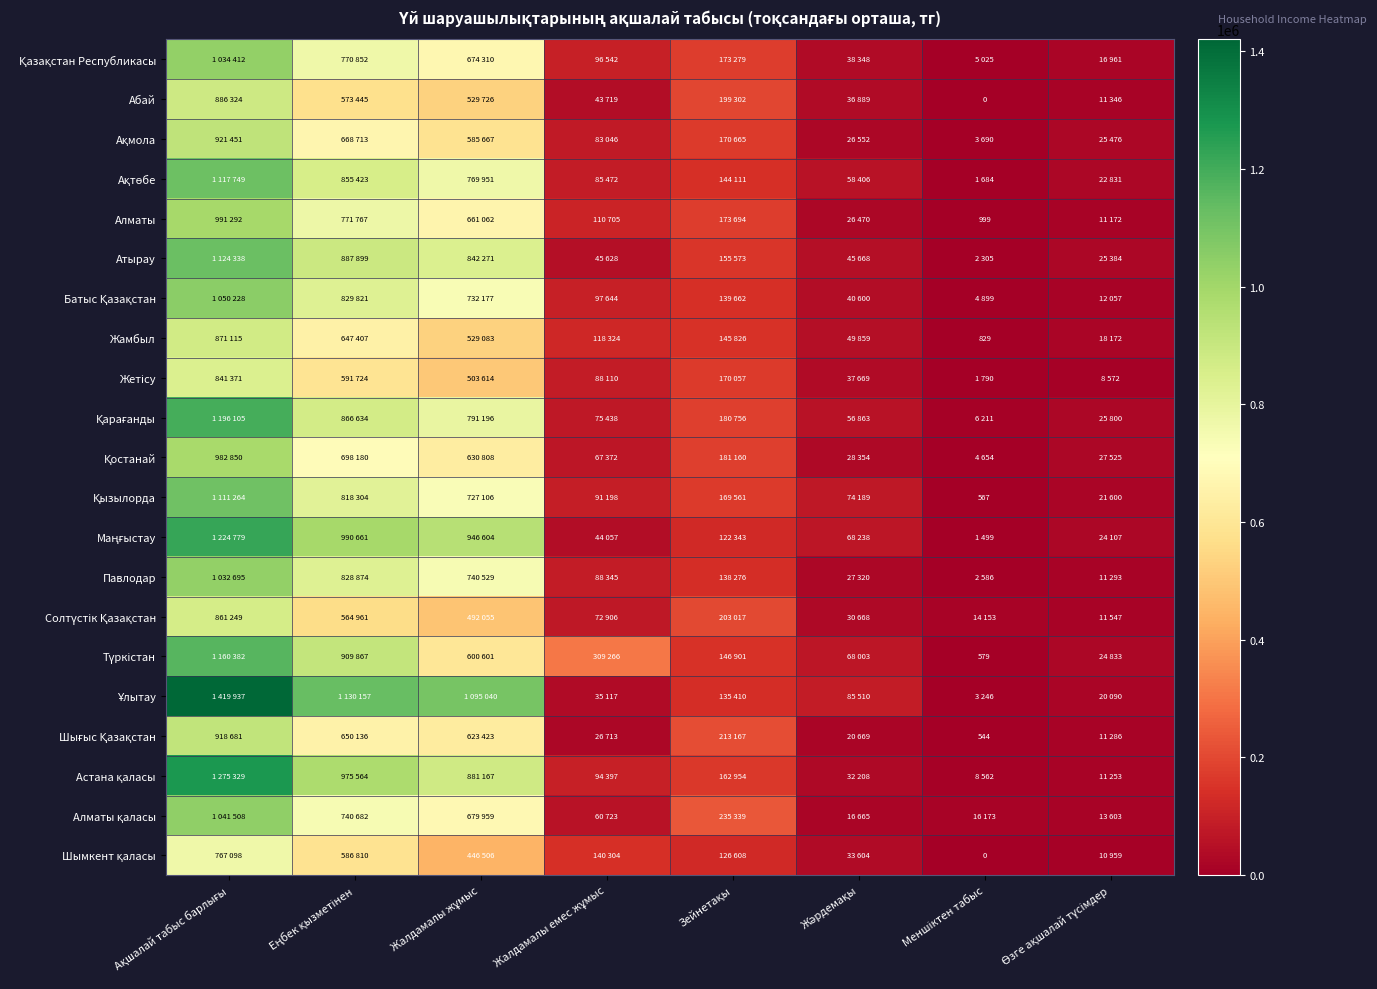

Which series changed the most between Еңбек қызметінен and Меншіктен табыс?

Ұлытау